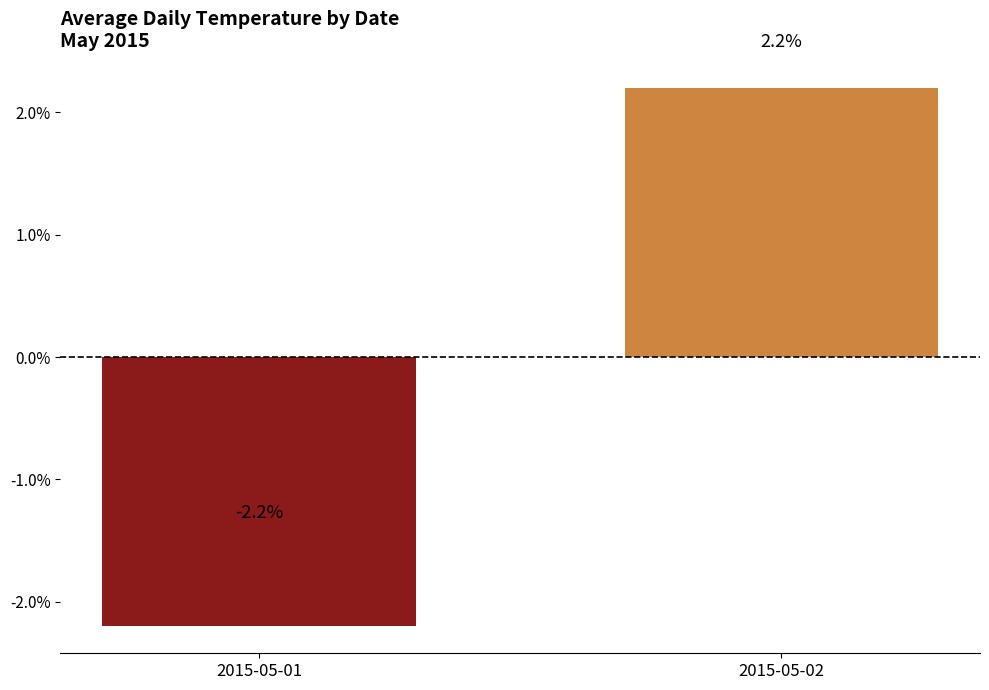

What is the difference between the values at 2015-05-01 and 2015-05-02?

4.4